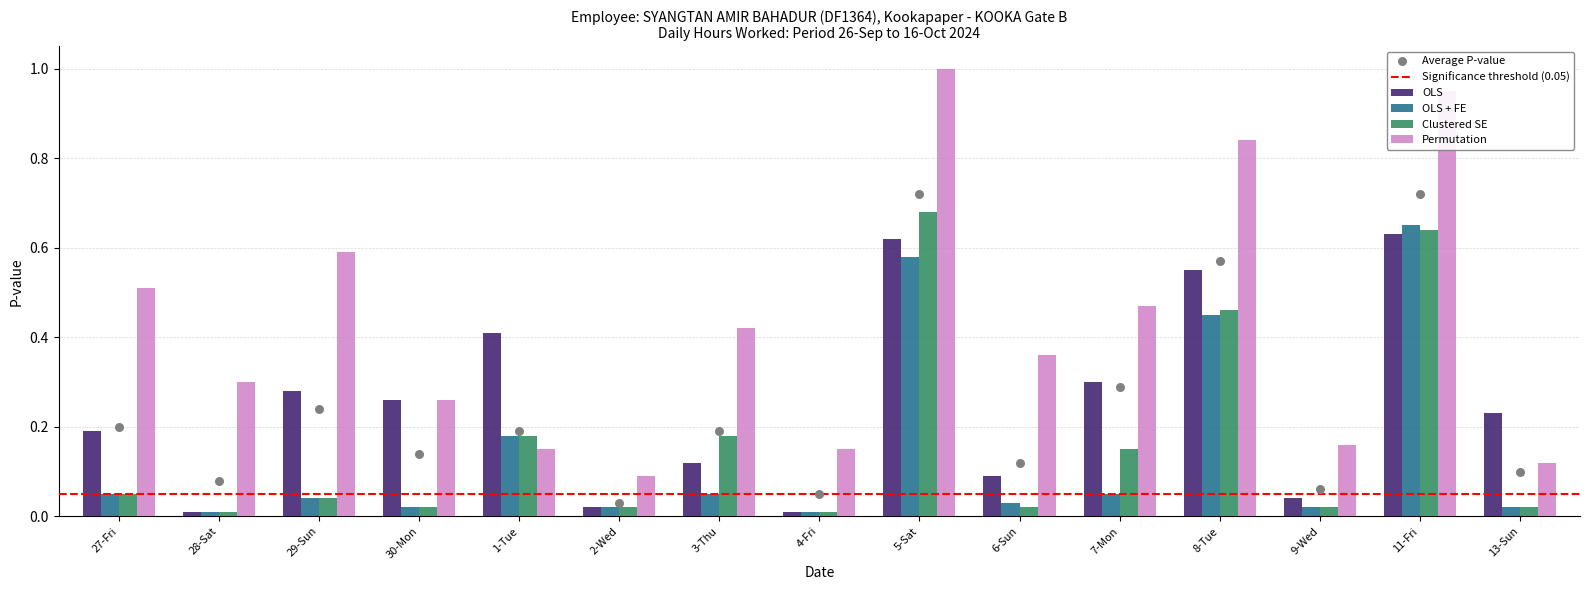

Which series has the largest Y range (max minus min)?

Permutation